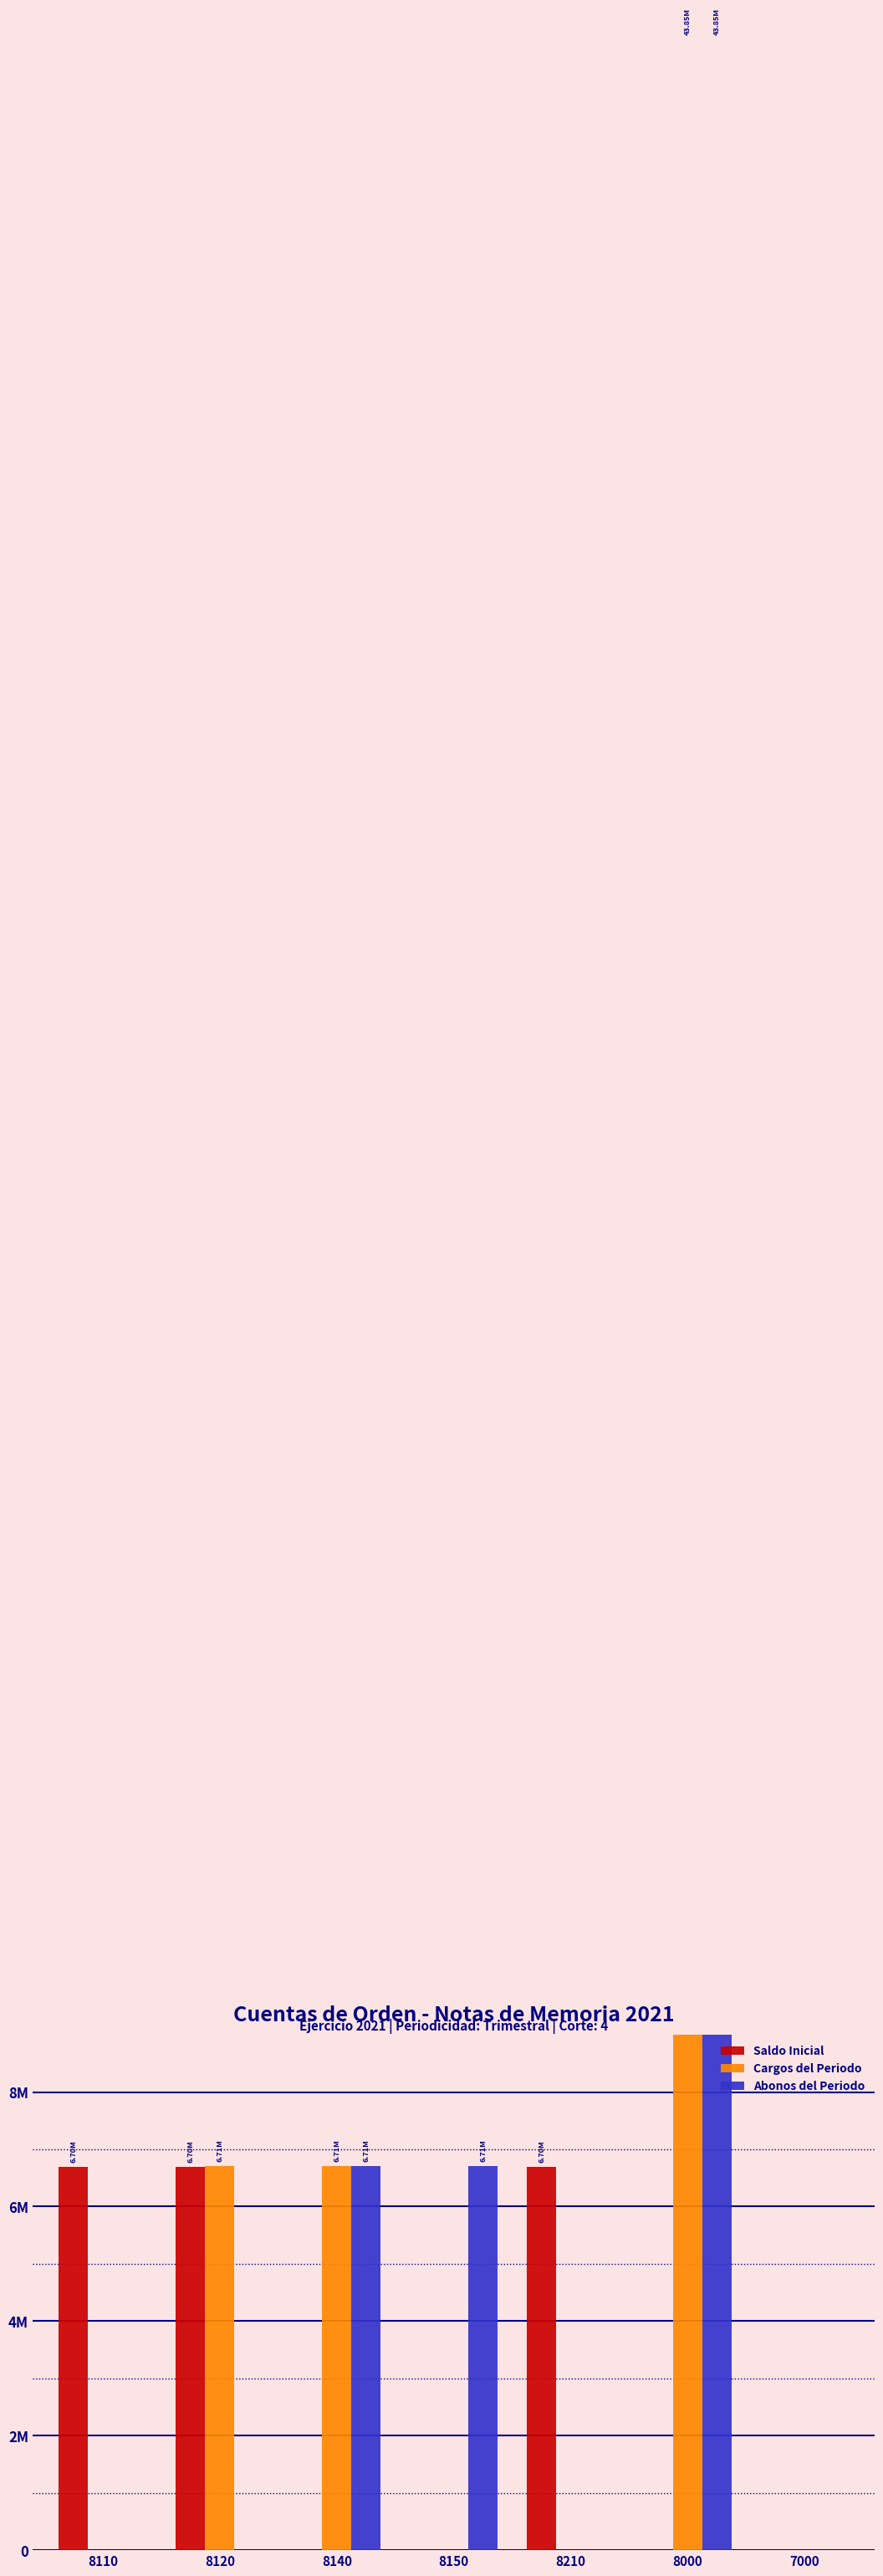

True or false: Cargos del Periodo has a value of 10101392.9 at 8140.

False